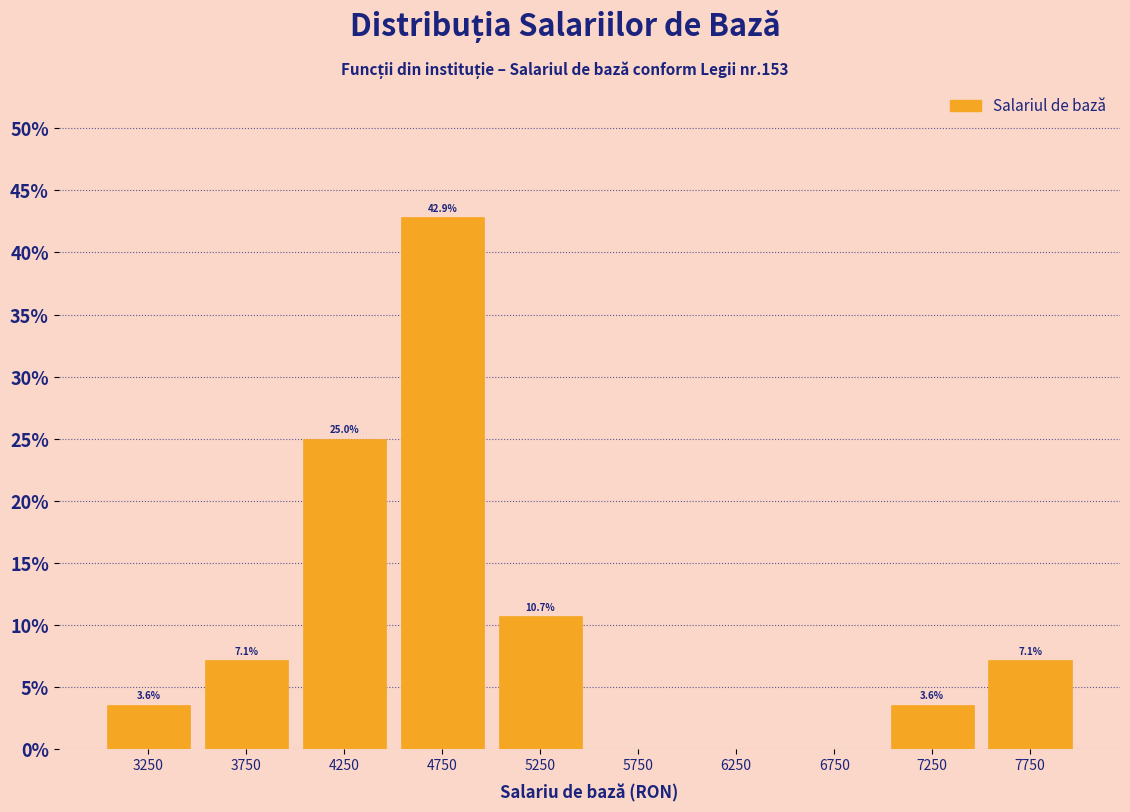

Over which range of the x-axis is the bar tallest?

4500 to 5000